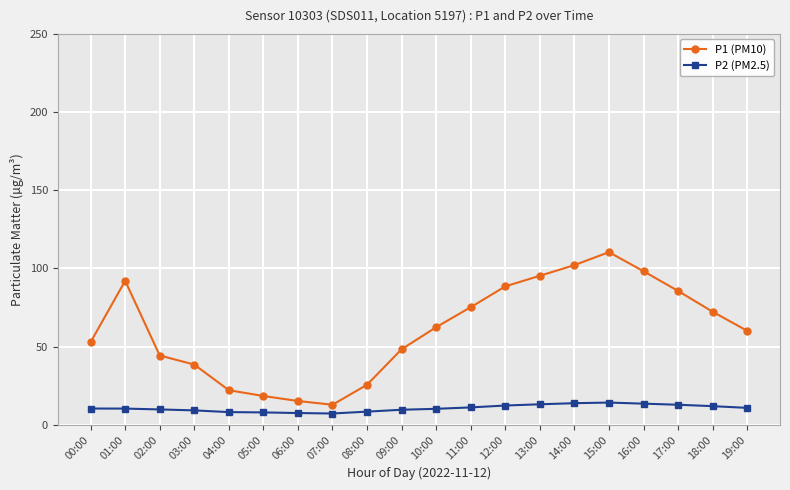

What is the maximum value for P2 (PM2.5)?

14.2